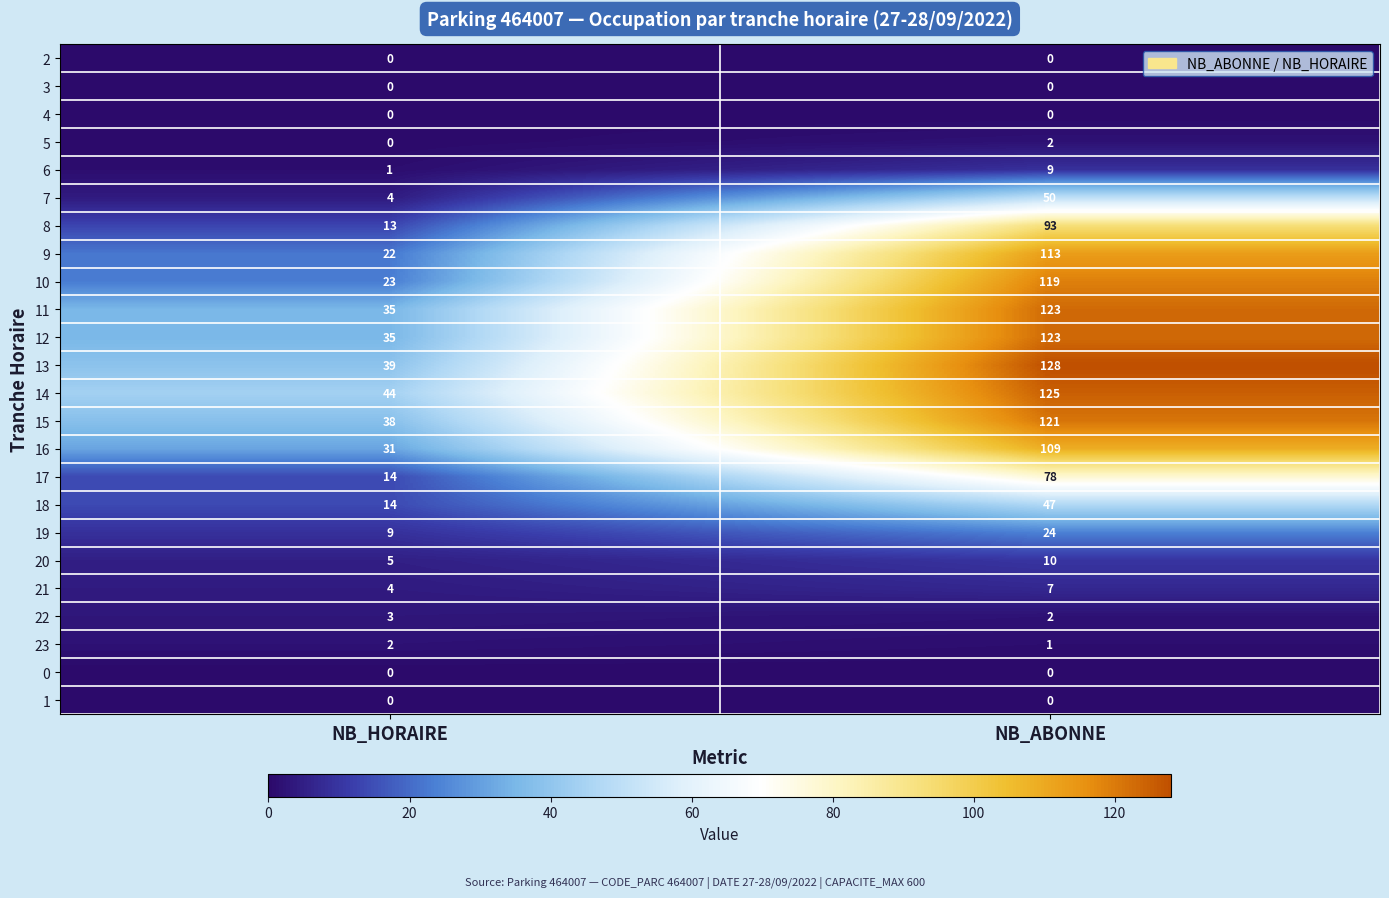

What is the approximate value of 13 at NB_ABONNE?

128